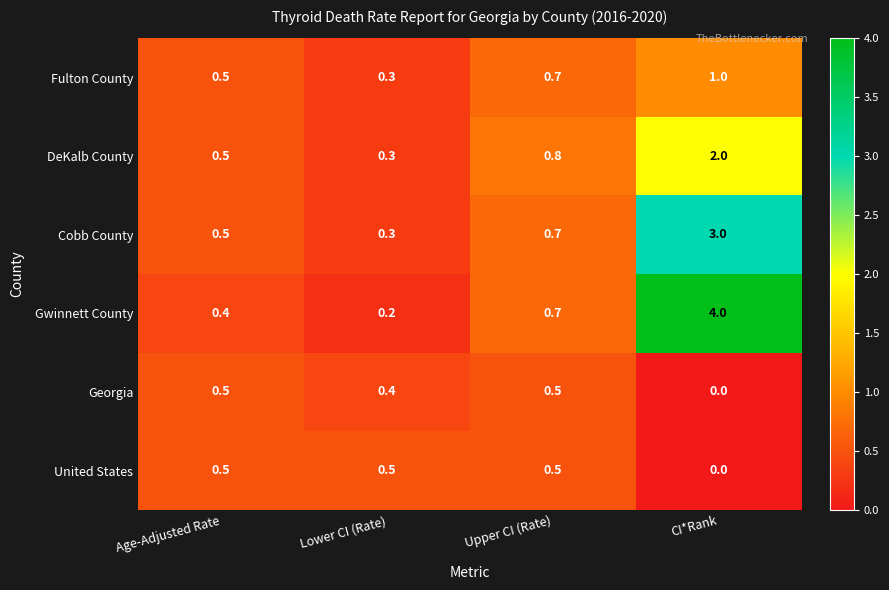

The value of Fulton County at Age-Adjusted Rate is 0.5. True or false?

True